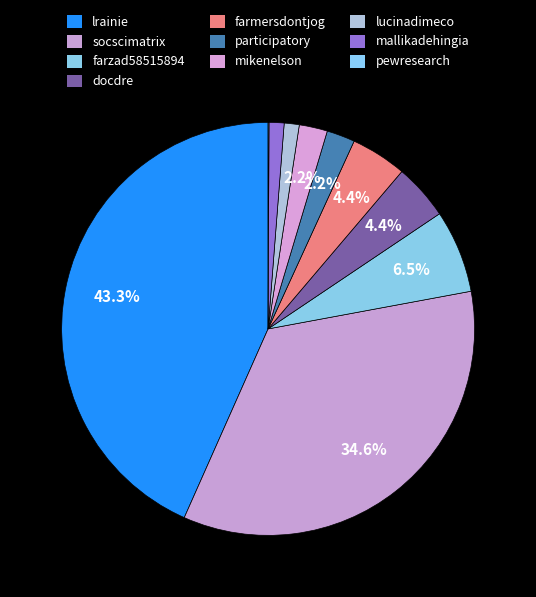

Is the sum of lucinadimeco and participatory greater than half?

No